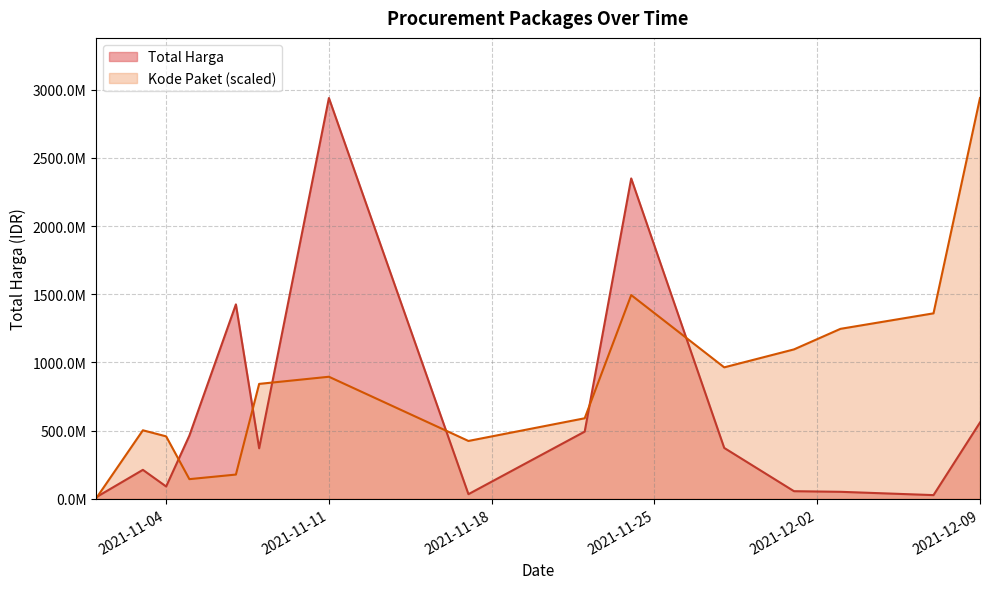

Between 2021-11-24 and 2021-12-03, which series saw the biggest shift?

Total Harga